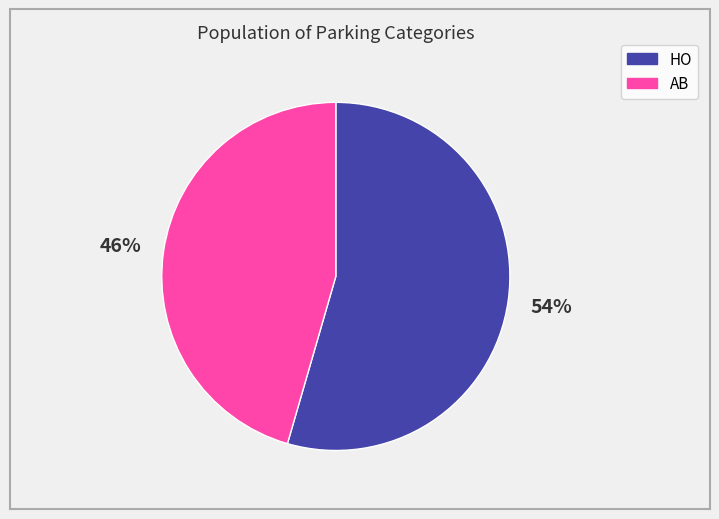

To the nearest percent, what is the average slice percentage?

50%